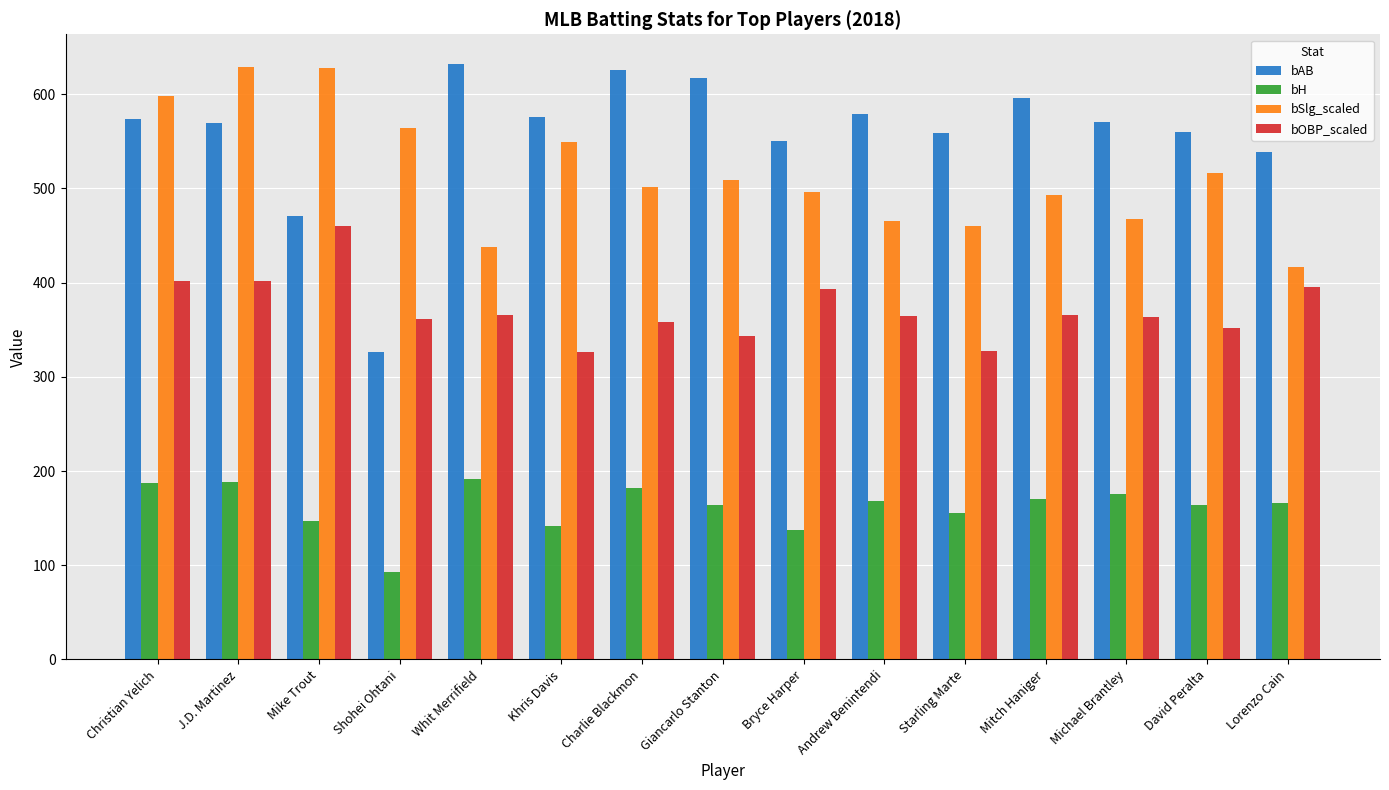

Are the bars horizontal?

No